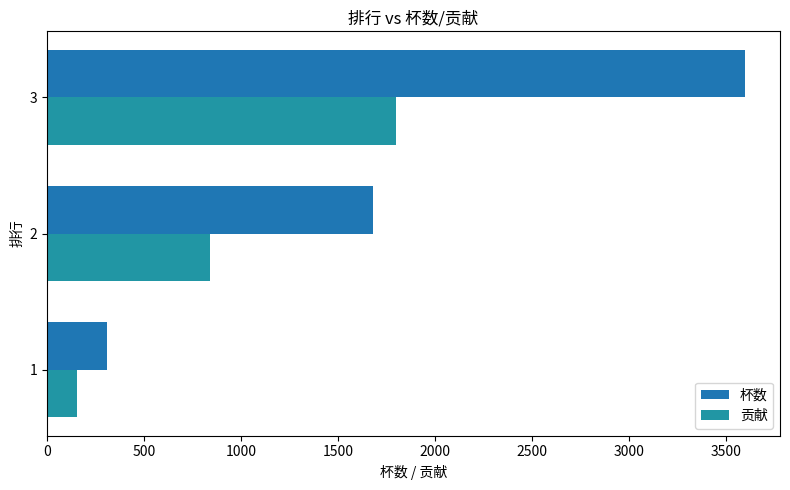

What is the smallest value displayed?

154